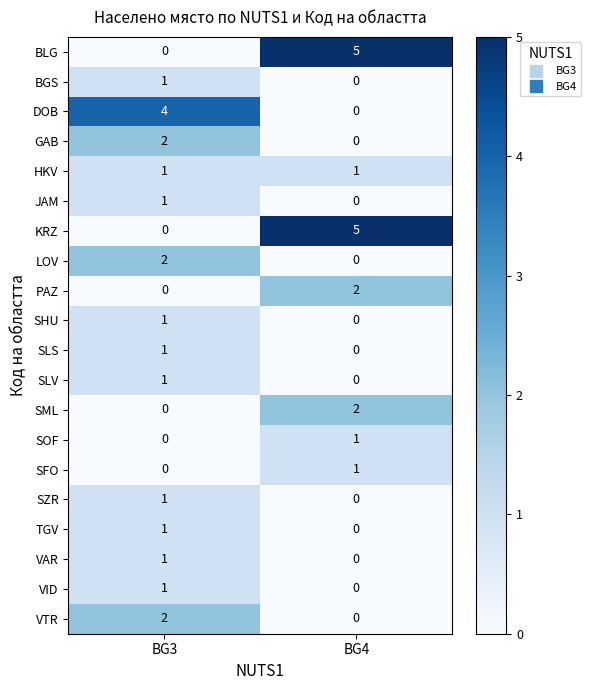

What is the difference between the KRZ values at BG3 and BG4?

5